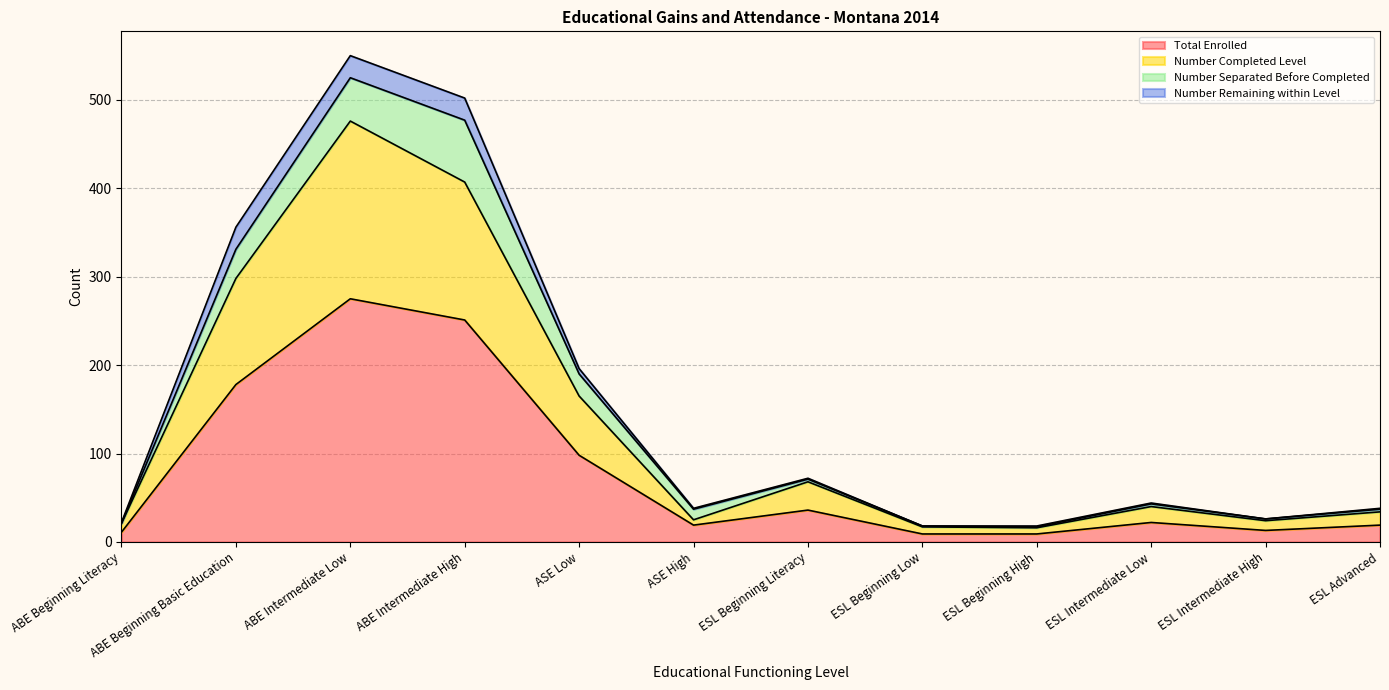

True or false: Number Completed Level and Total Enrolled intersect in this chart.

False